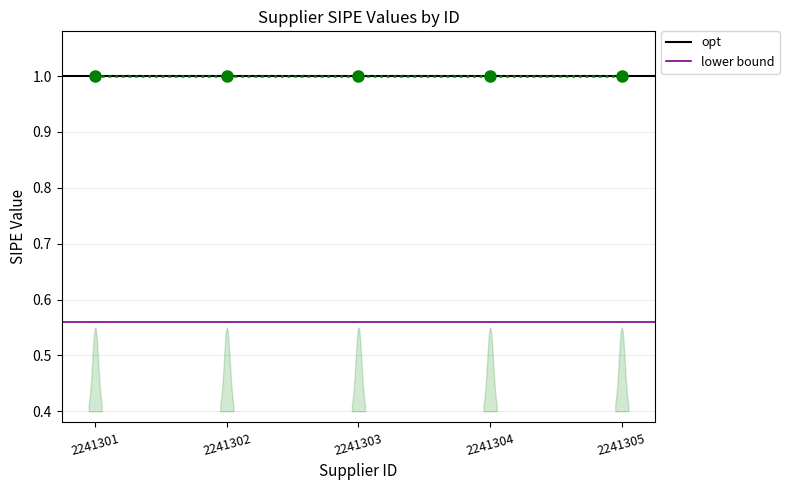

What is the value of the opt point at the 1st from the left?

1.0